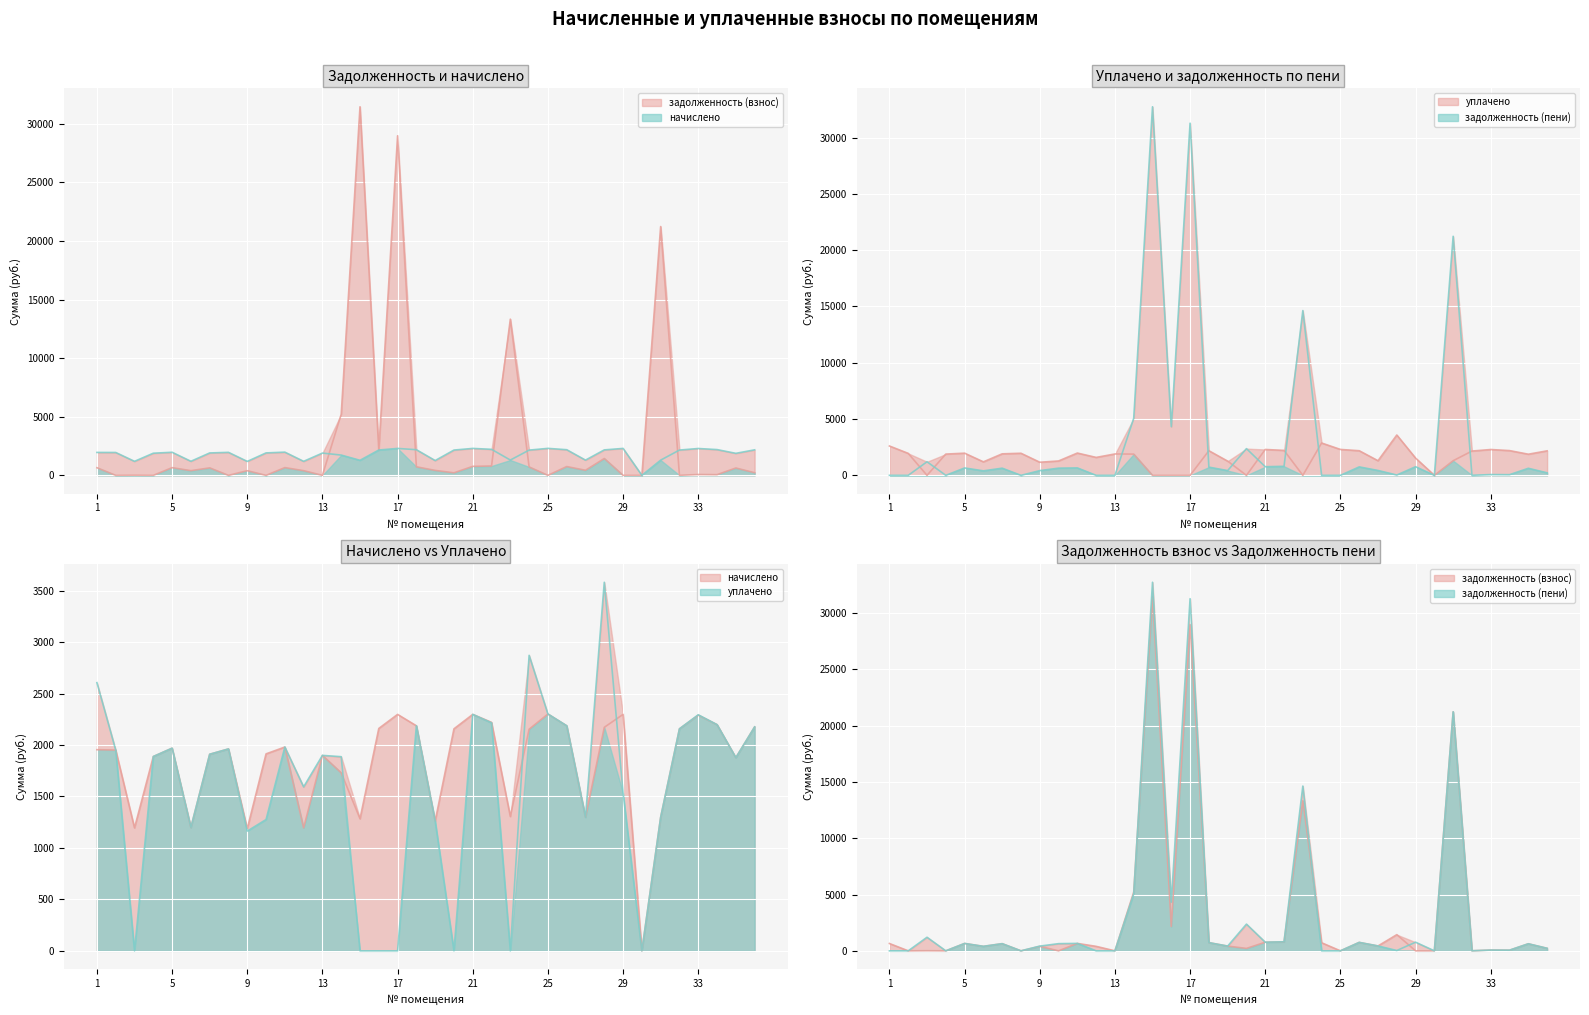

At which category is the sum across all series the highest?

15